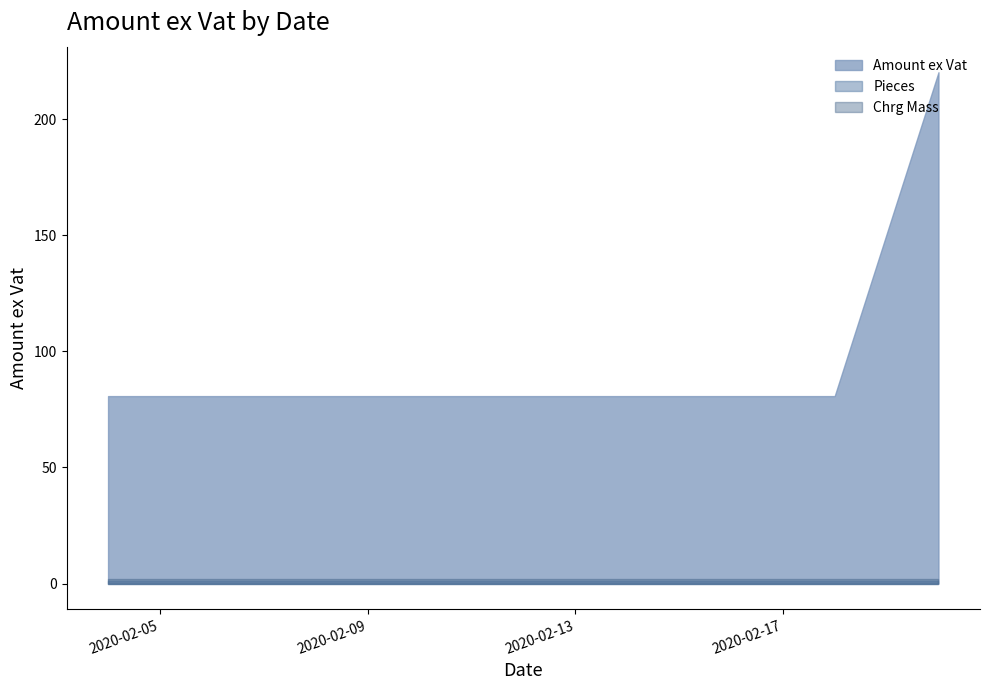

At 2020-02-20, list the series in order from largest to smallest.

Amount ex Vat, Chrg Mass, Pieces